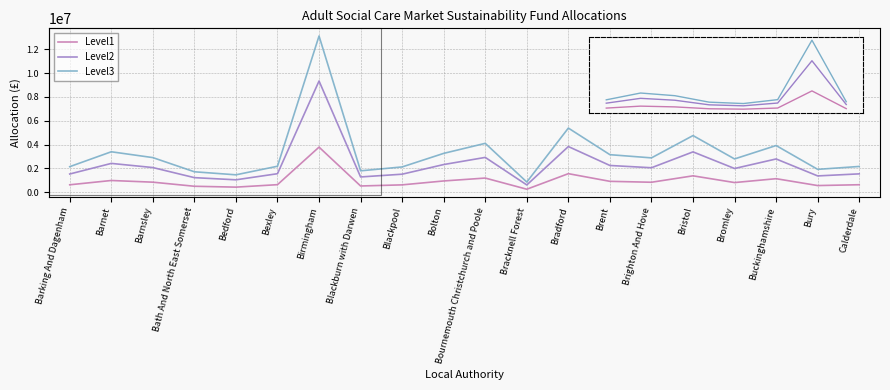

At which category is the sum across all series the highest?

Birmingham